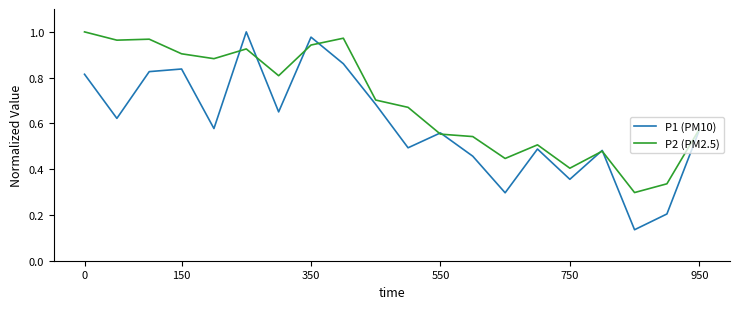

What is the sum of all P2 (PM2.5) values?

13.9